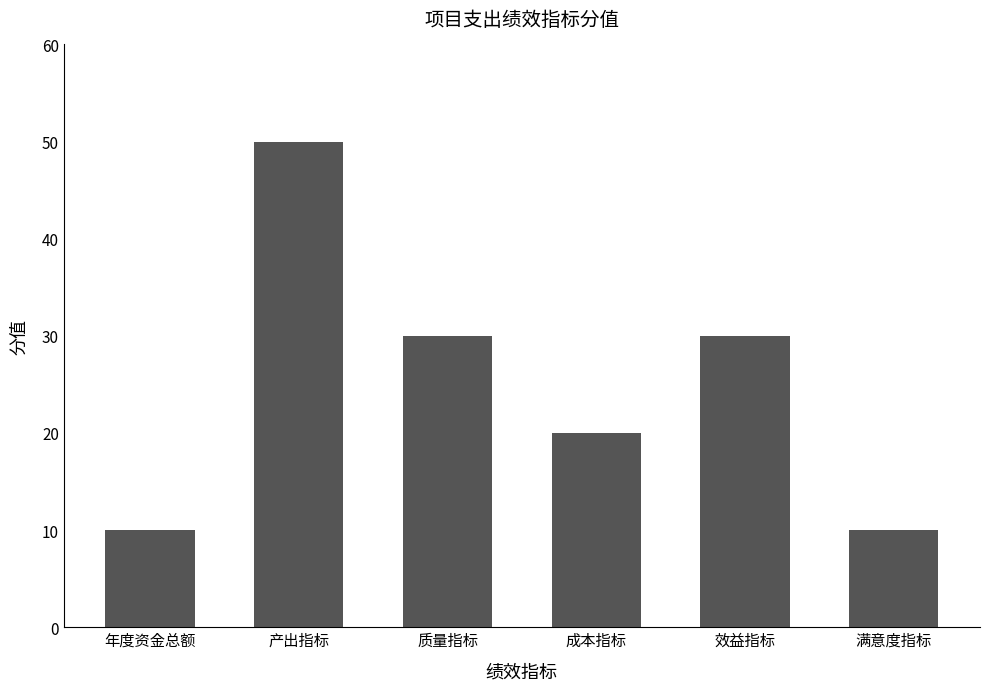

Does the chart contain stacked bars?

No